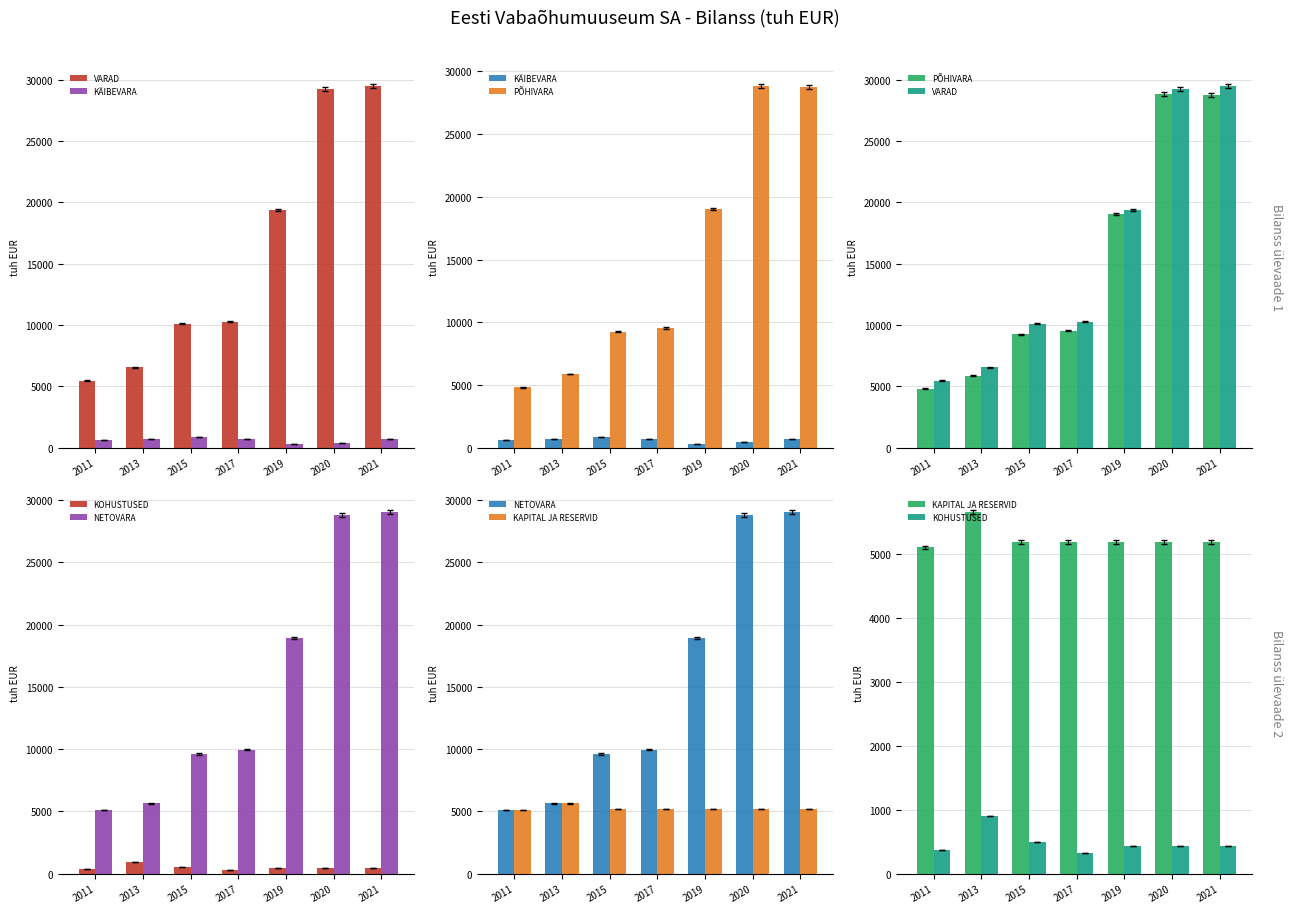

What is the sum of all KAPITAL JA RESERVID values?

36681.1